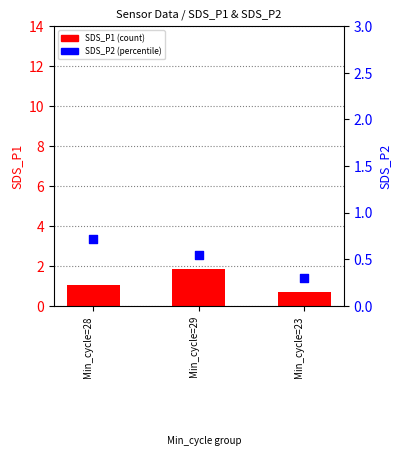

What are all the series names shown in the legend?

SDS_P1, SDS_P2